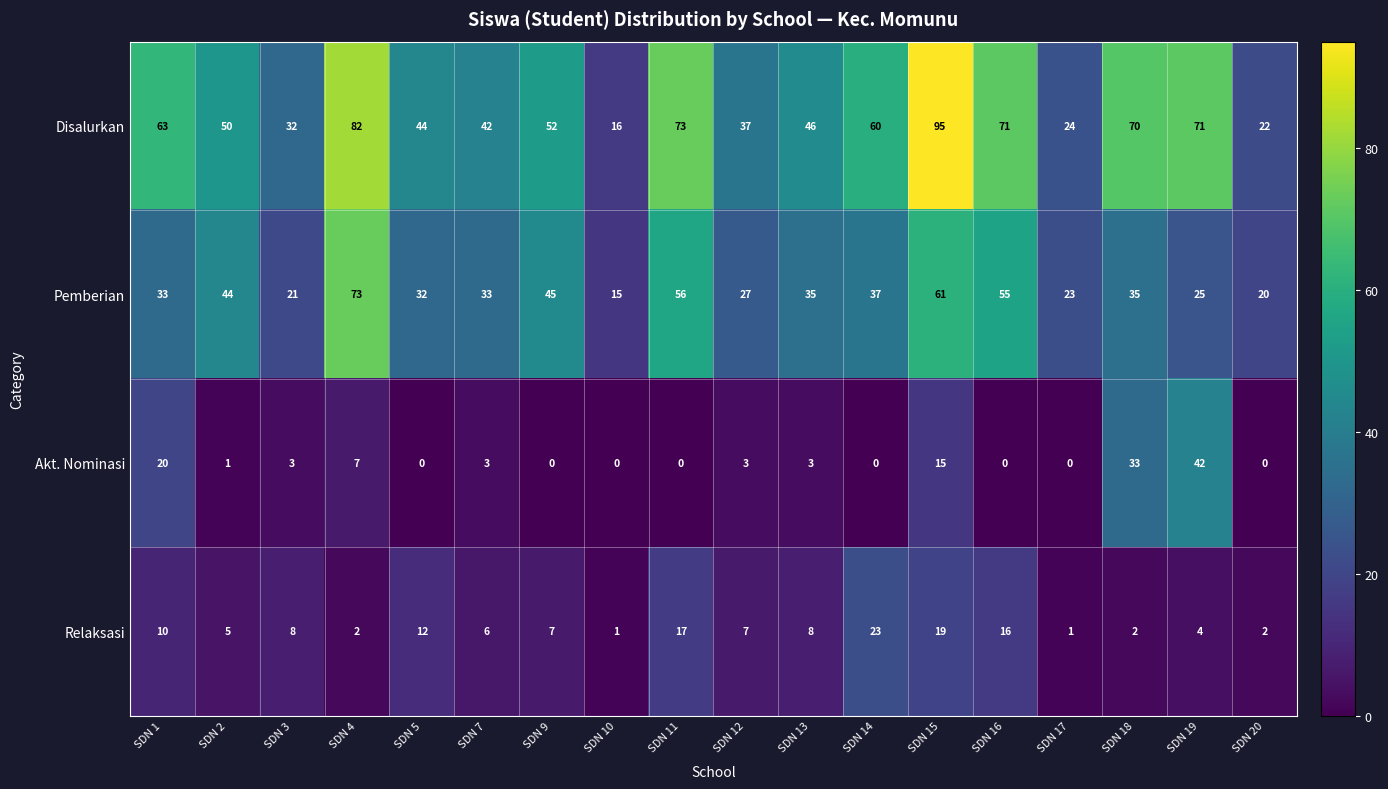

Which label corresponds to the largest value in the chart?

SDN 15